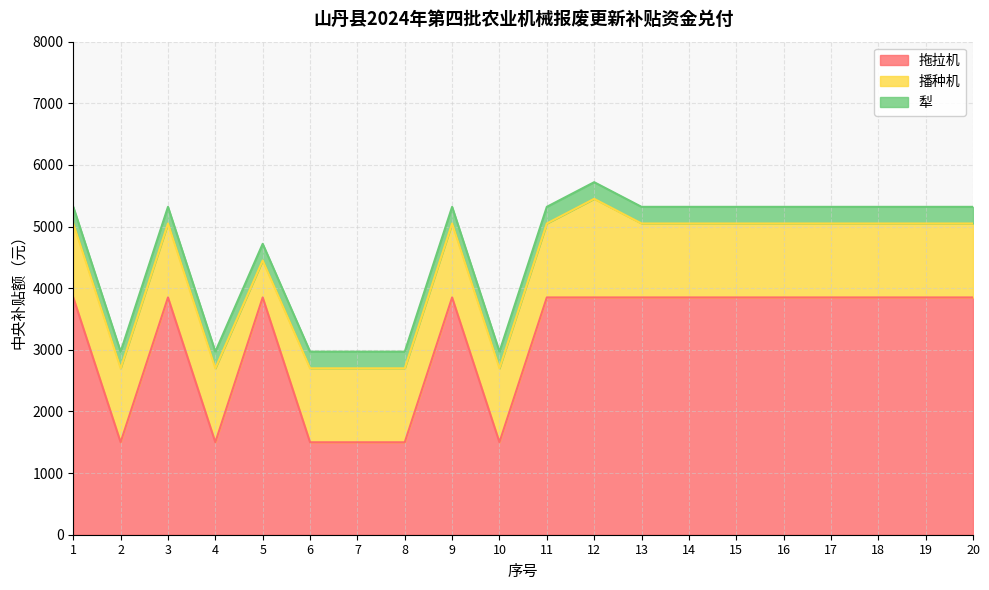

Reading right to left, extract all data points from this chart.

拖拉机: 3850	3850	3850	3850	3850	3850	3850	3850	3850	3850	1500	3850	1500	1500	1500	3850	1500	3850	1500	3850
播种机: 1200	1200	1200	1200	1200	1200	1200	1200	1600	1200	1200	1200	1200	1200	1200	600	1200	1200	1200	1200
犁: 270	270	270	270	270	270	270	270	270	270	270	270	270	270	270	270	270	270	270	270